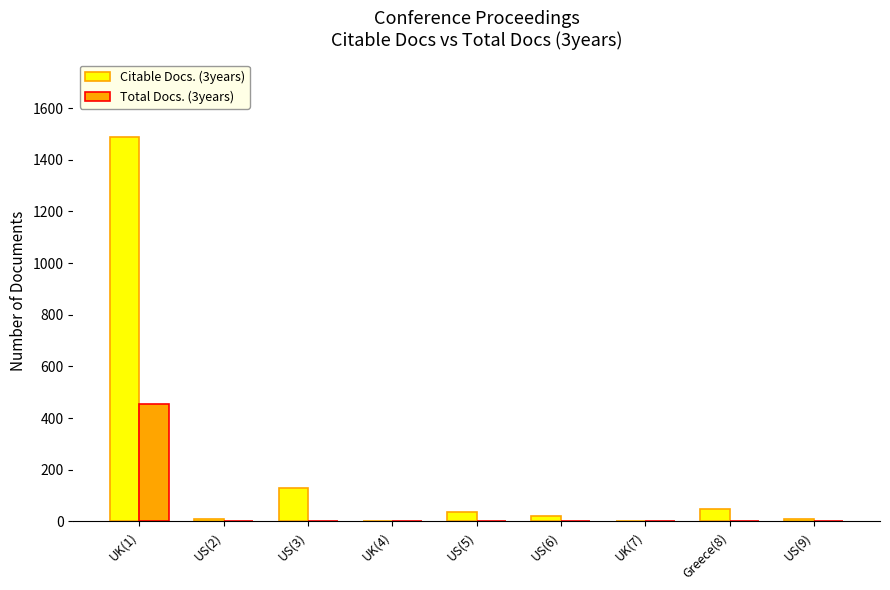

Which category has the highest value across all series?

UK(1)